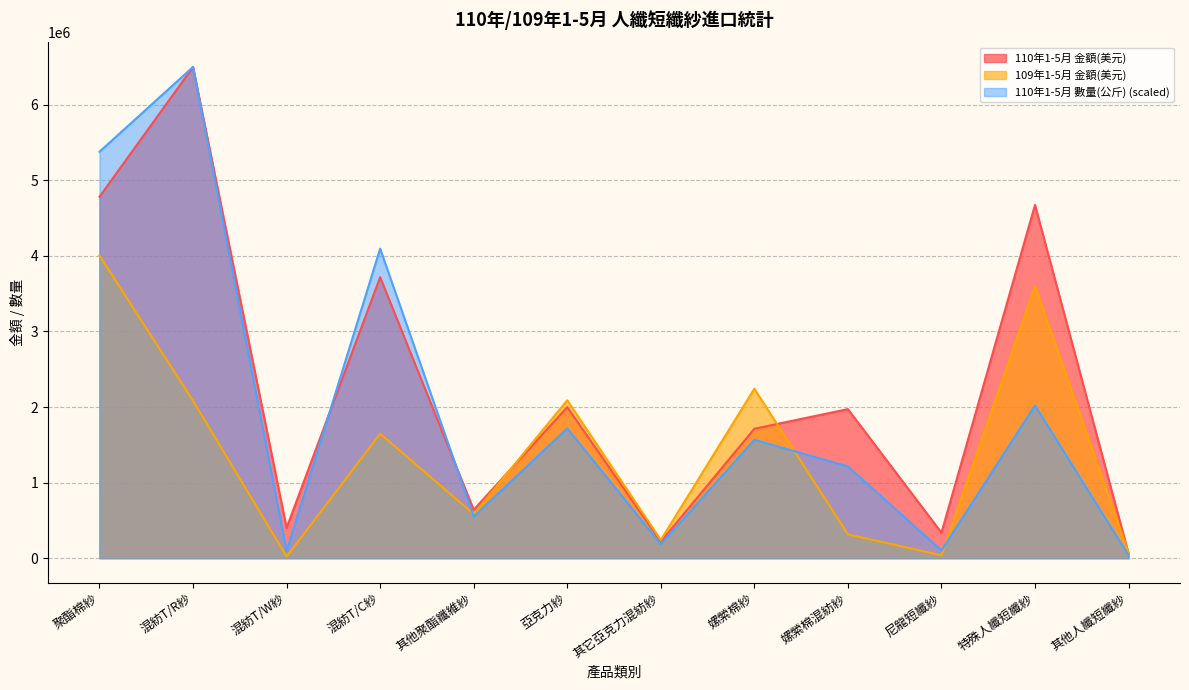

What is the total value across all series at 混紡T/R紗?

15082300.0